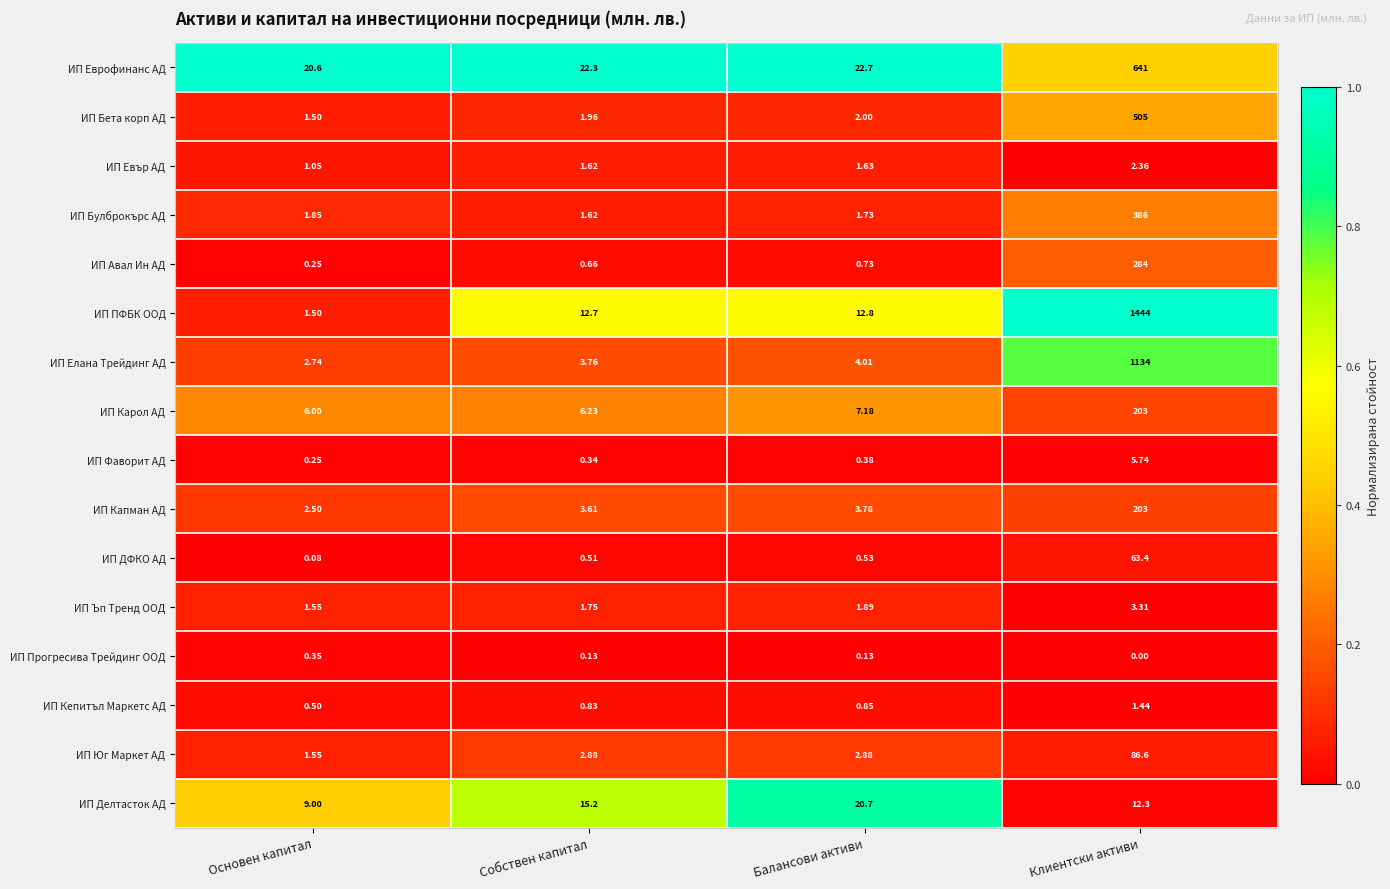

At which label is ИП Ъп Тренд ООД closest to 2?

Балансови активи